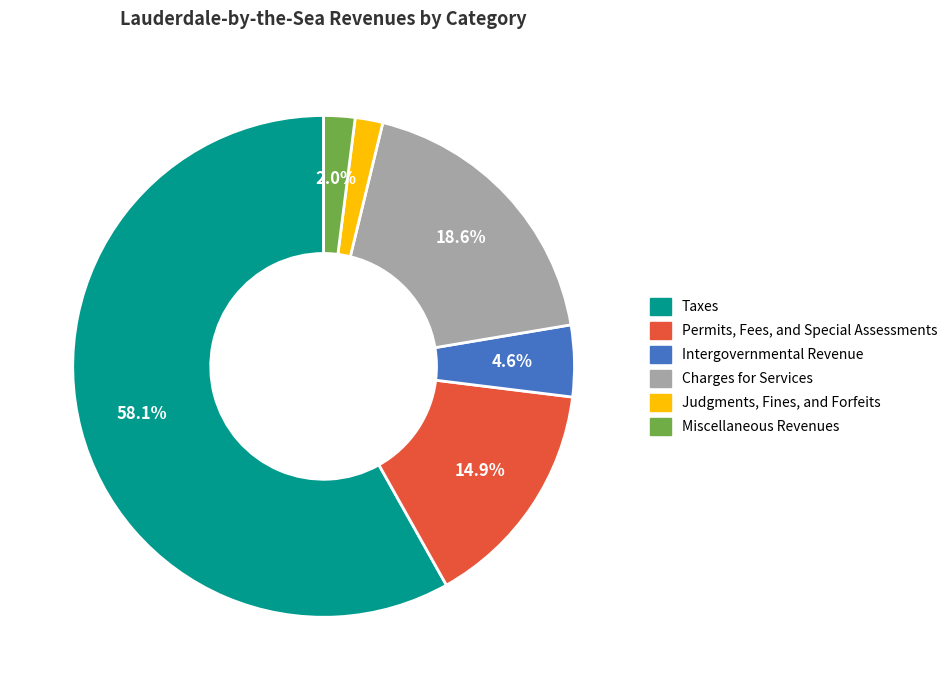

What percentage is the Miscellaneous Revenues slice, to the nearest percent?

2%